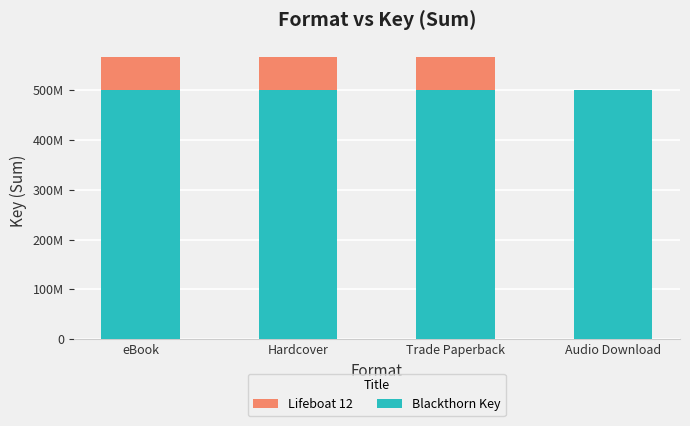

How many positive values does the Lifeboat 12 series have?

3